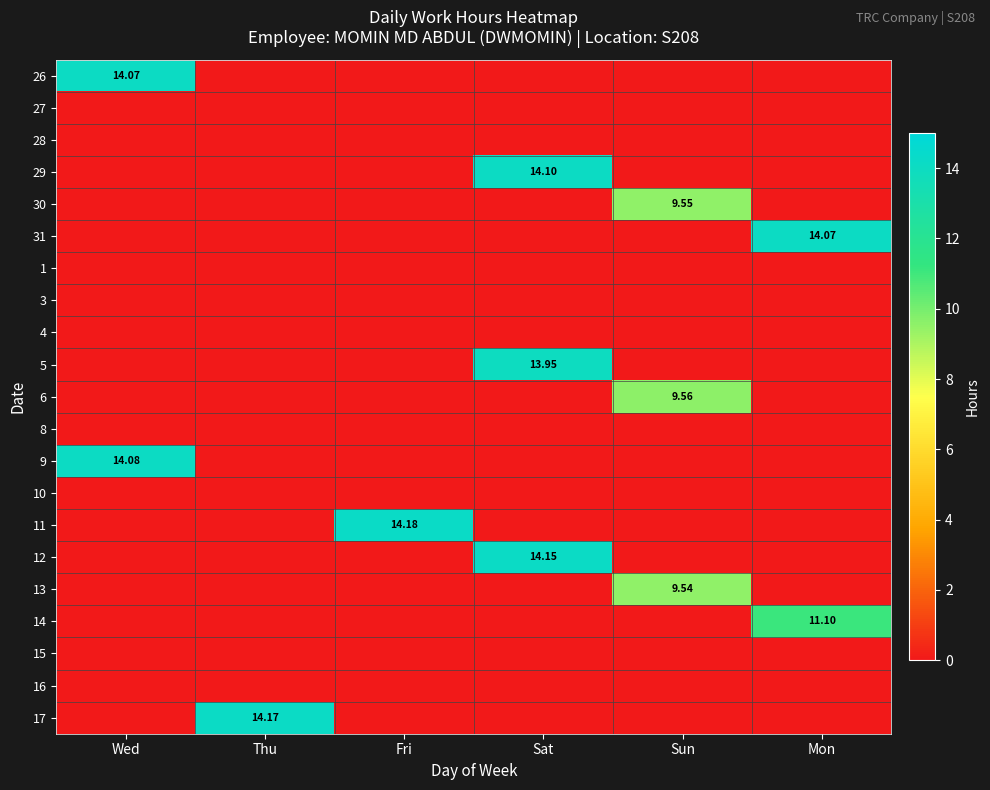

Is the value of 6 at Fri greater than the value of 8 at Sat?

No